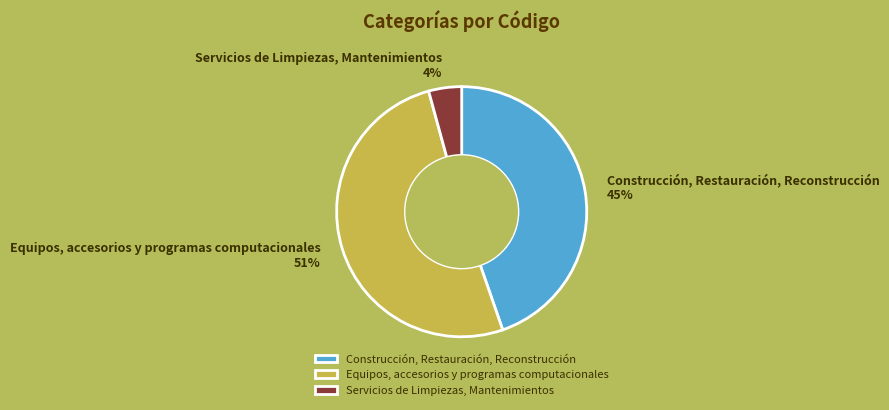

To the nearest percent, what is the average slice percentage?

33%